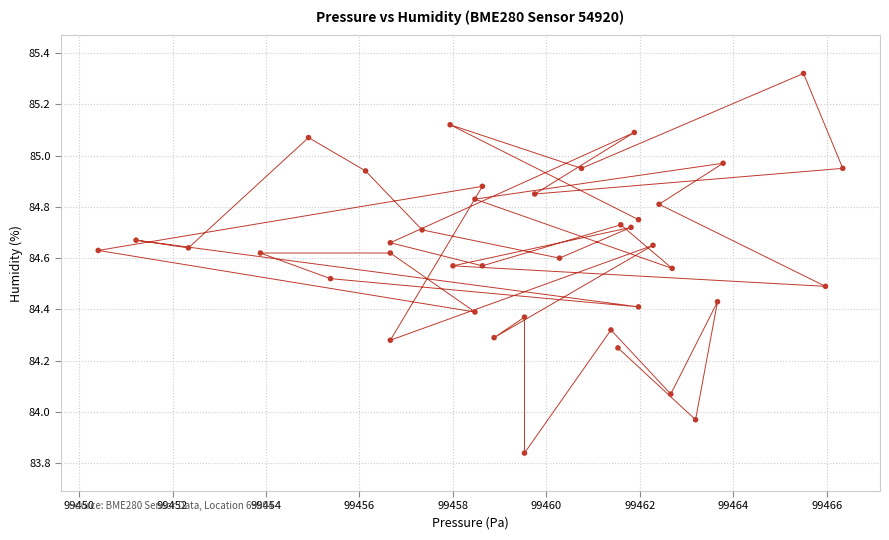

What is the range of X values (max minus min)?

15.9